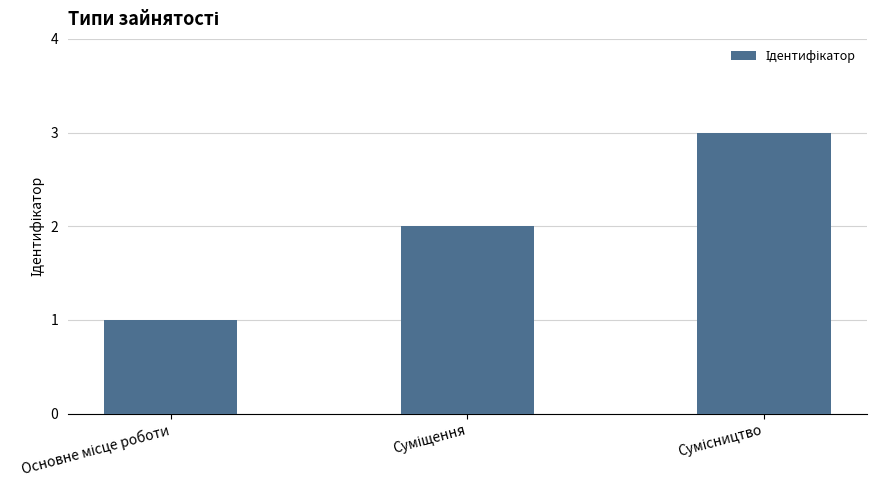

What is the greatest value displayed?

3